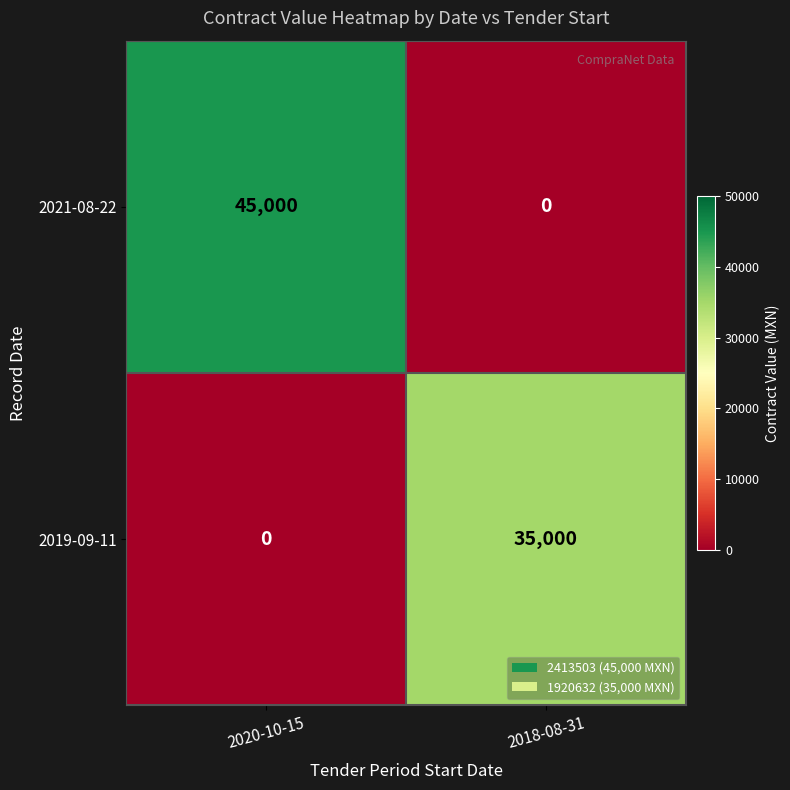

Reading right to left, list all the values displayed in this chart.

2021-08-22: 2018-08-31=0	2020-10-15=45000
2019-09-11: 2018-08-31=35000	2020-10-15=0